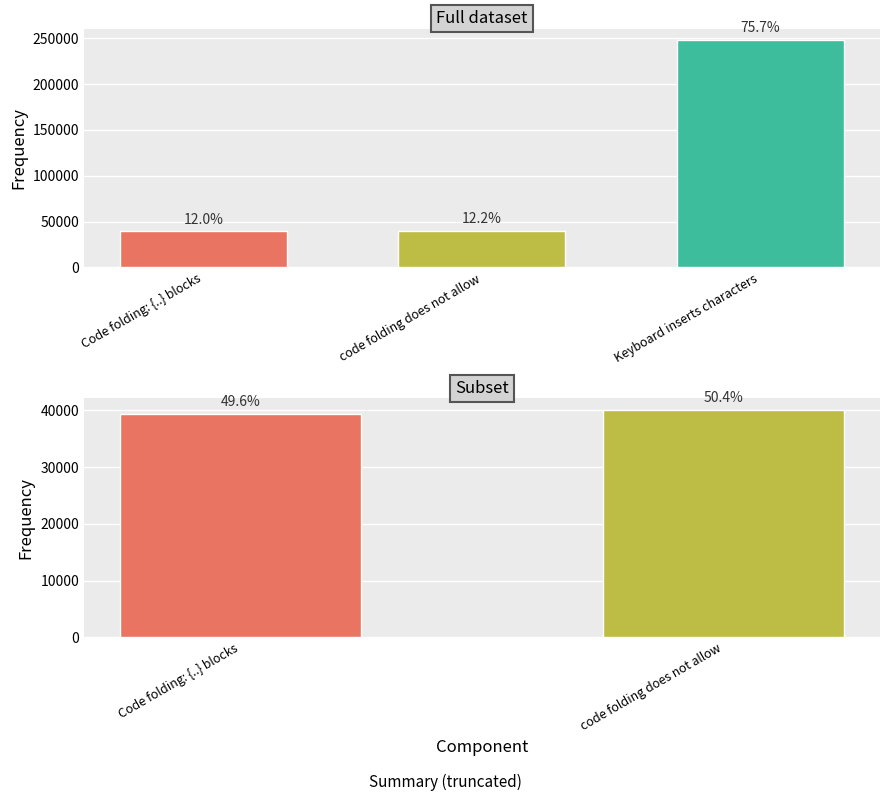

What is the value of the 2nd bar from the left?

40104